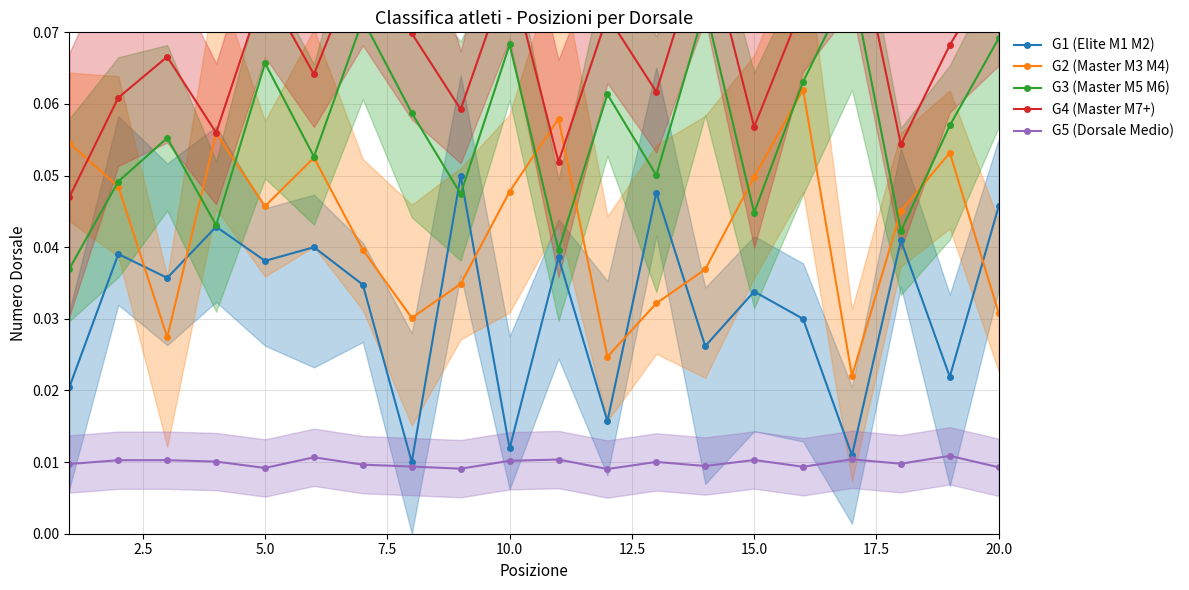

After their last crossing, which series has the higher values: G1 (Elite M1 M2) or G2 (Master M3 M4)?

G1 (Elite M1 M2)